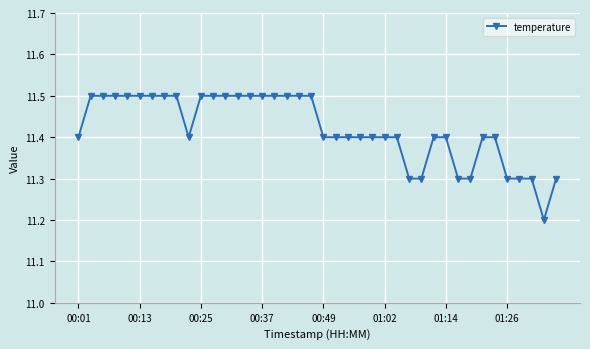

Count the values in the range 11 to 12.

40